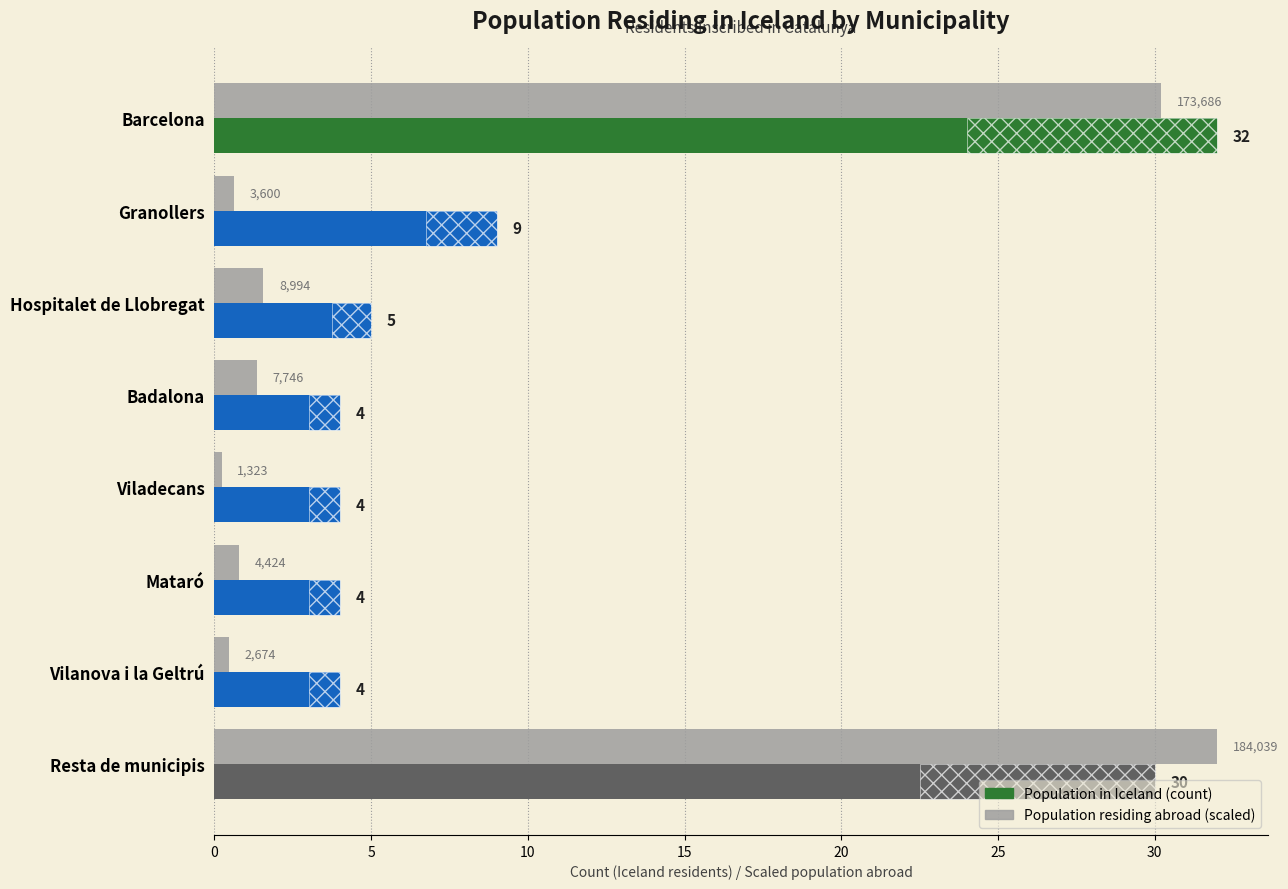

How many data points in Population residing in Iceland (count) are above 5?

3